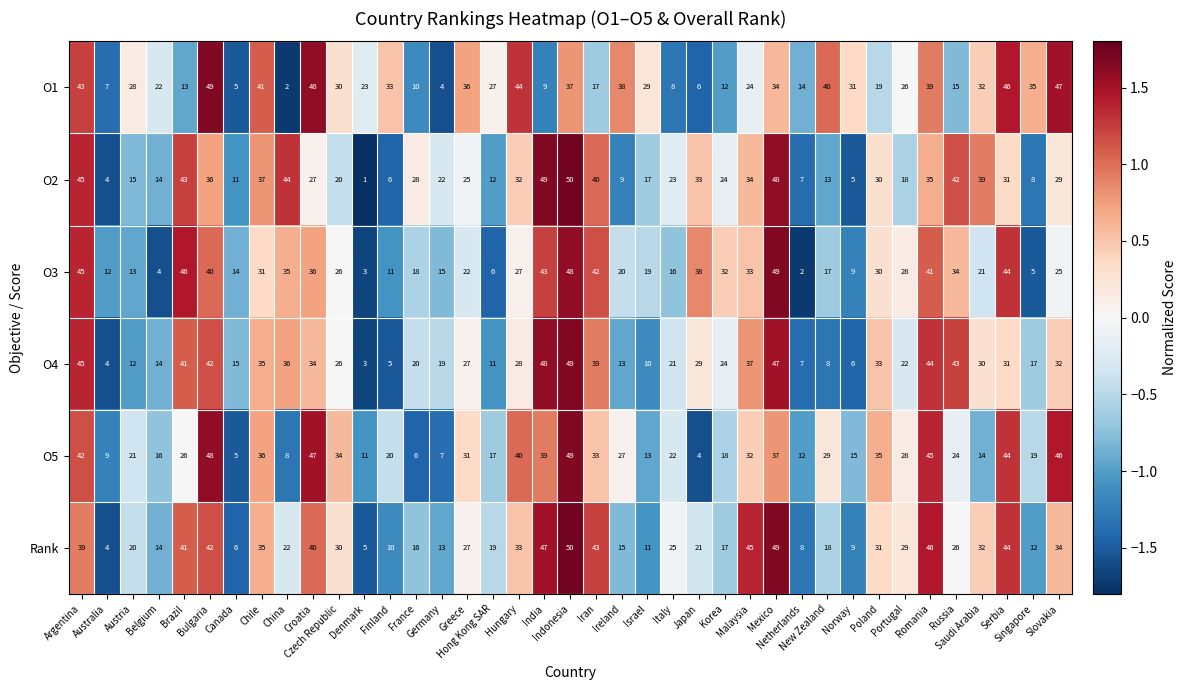

What is the maximum value shown in the chart?

50